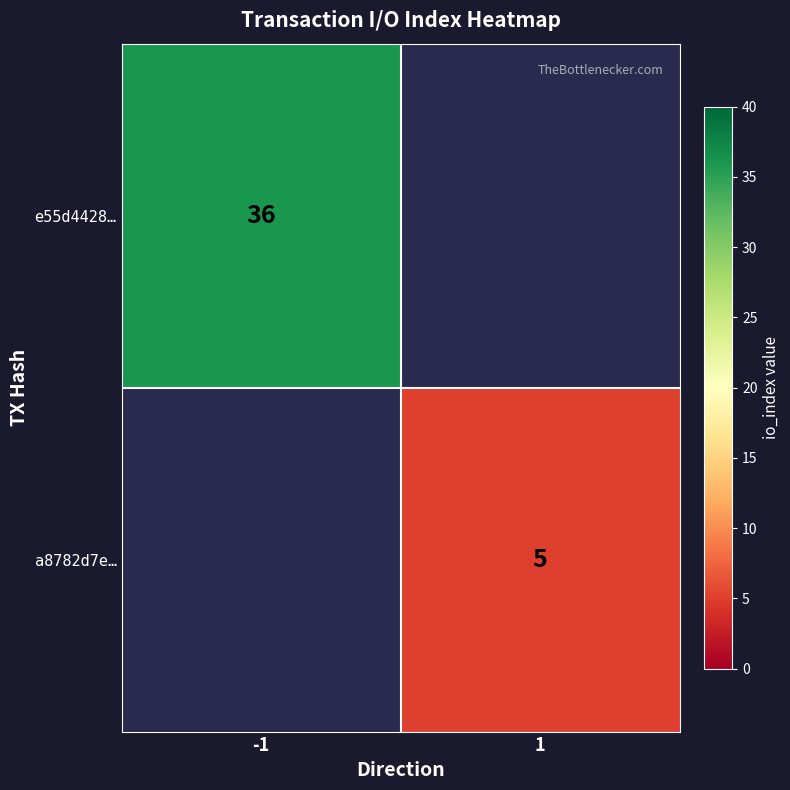

The value of a8782d7e… at 1 is 5. True or false?

True